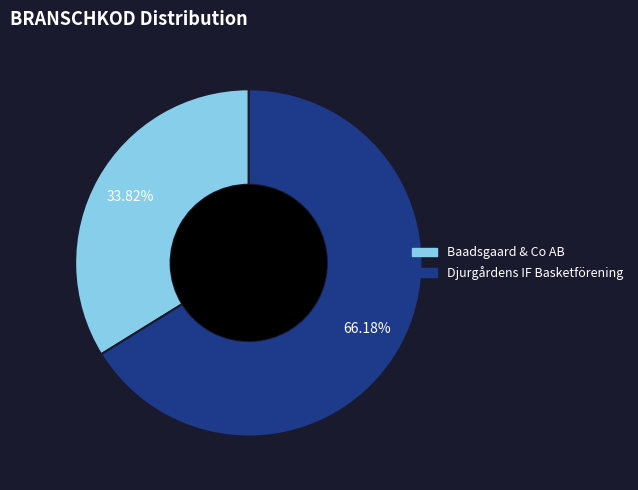

To the nearest percent, what portion does Djurgårdens IF Basketförening represent?

66%